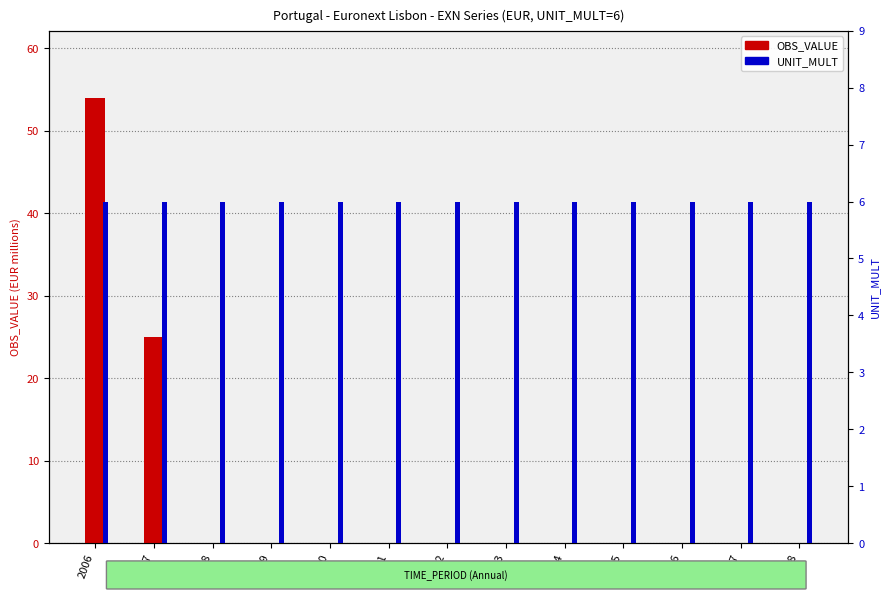

At which category is the sum across all series the highest?

2006